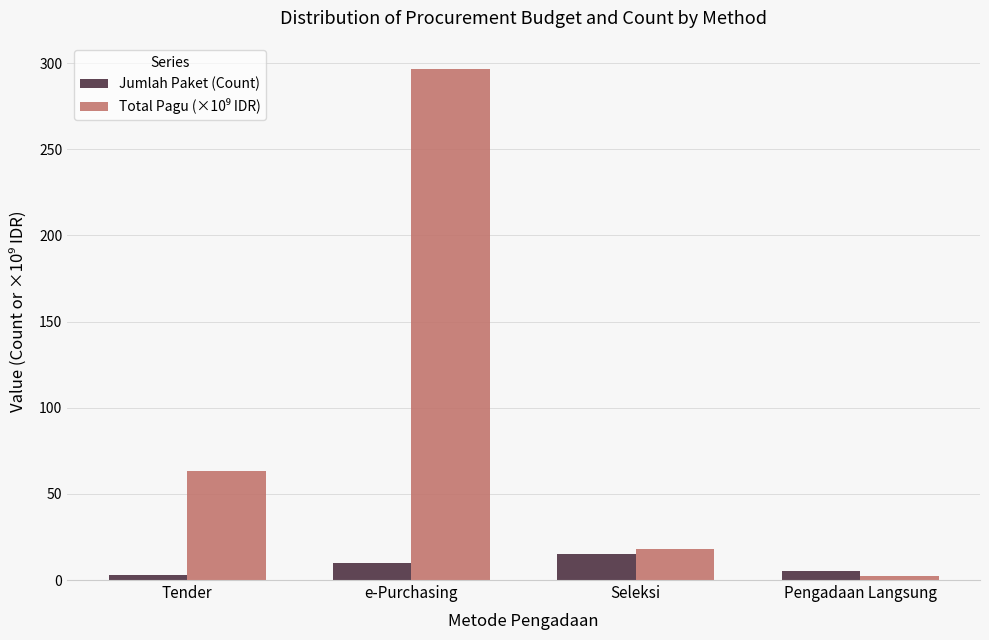

True or false: Jumlah Paket (Count) has a value of 10.0 at e-Purchasing.

True